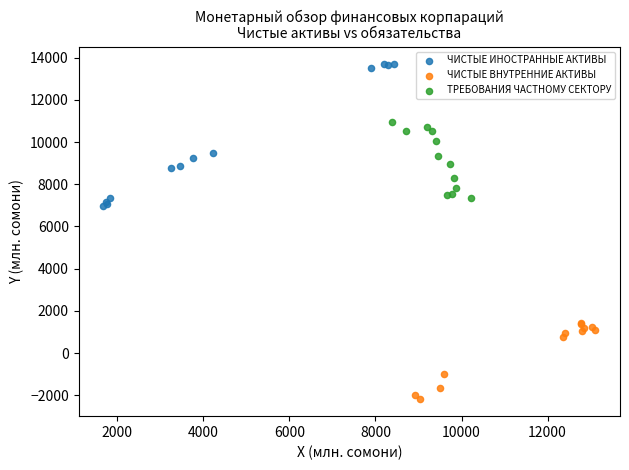

What are all the series names shown in the legend?

ЧИСТЫЕ ИНОСТРАННЫЕ АКТИВЫ, ЧИСТЫЕ ВНУТРЕННИЕ АКТИВЫ, ТРЕБОВАНИЯ ЧАСТНОМУ СЕКТОРУ